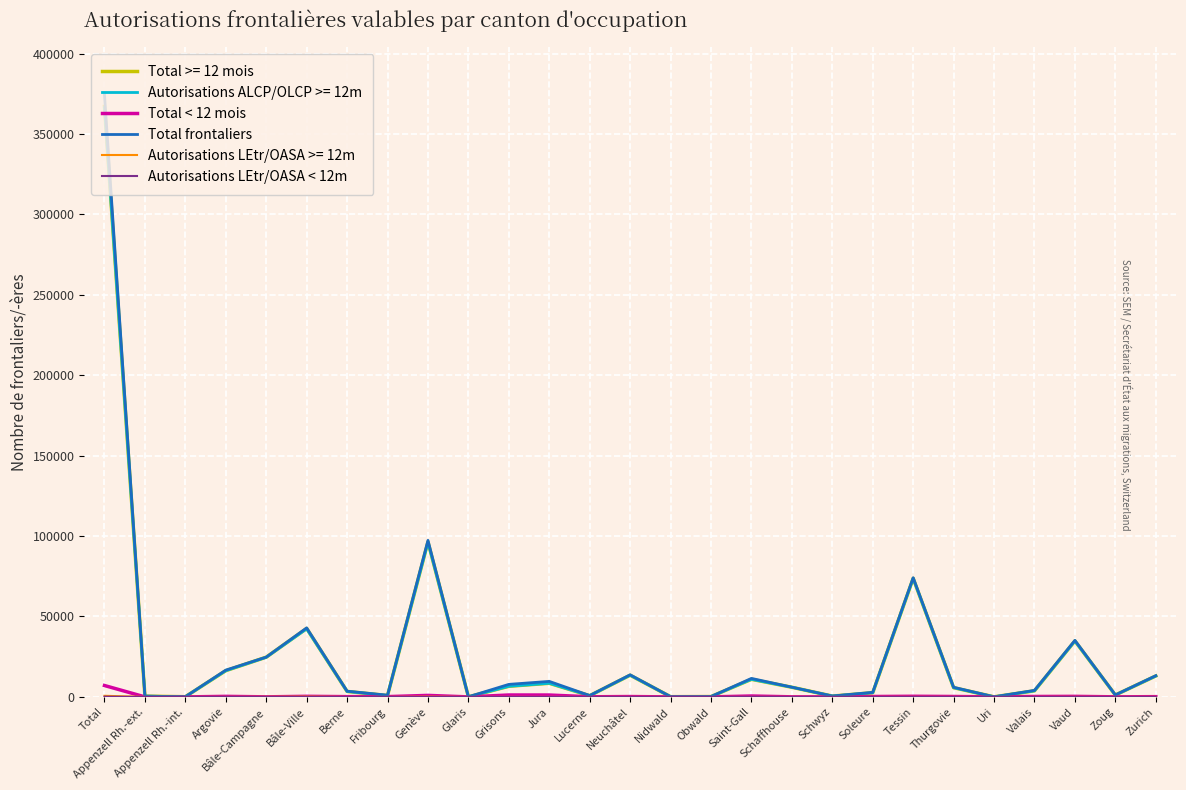

The Autorisations ALCP/OLCP >= 12m series shows 73693 at Tessin. True or false?

True